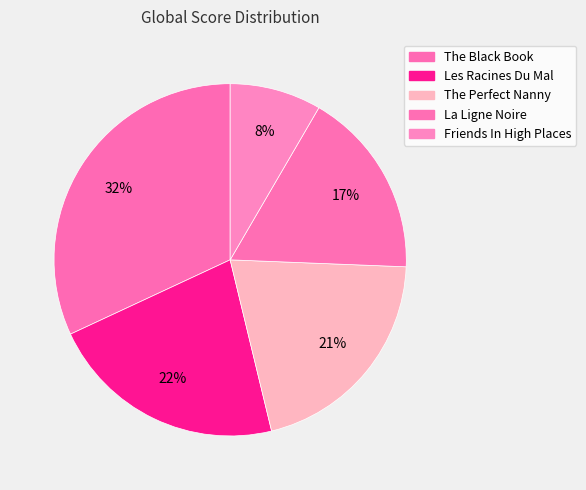

Is there any slice that represents more than half of the pie?

No